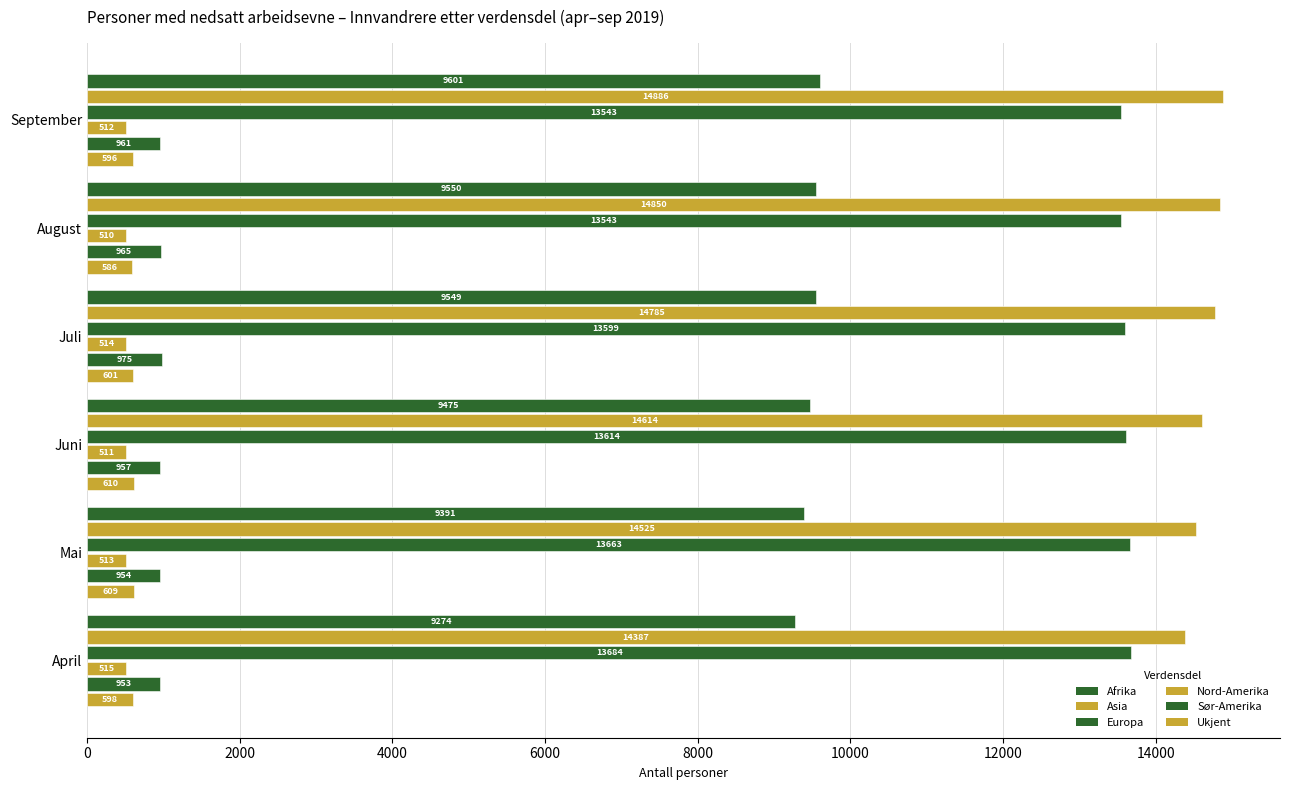

How many series are shown in this chart?

6